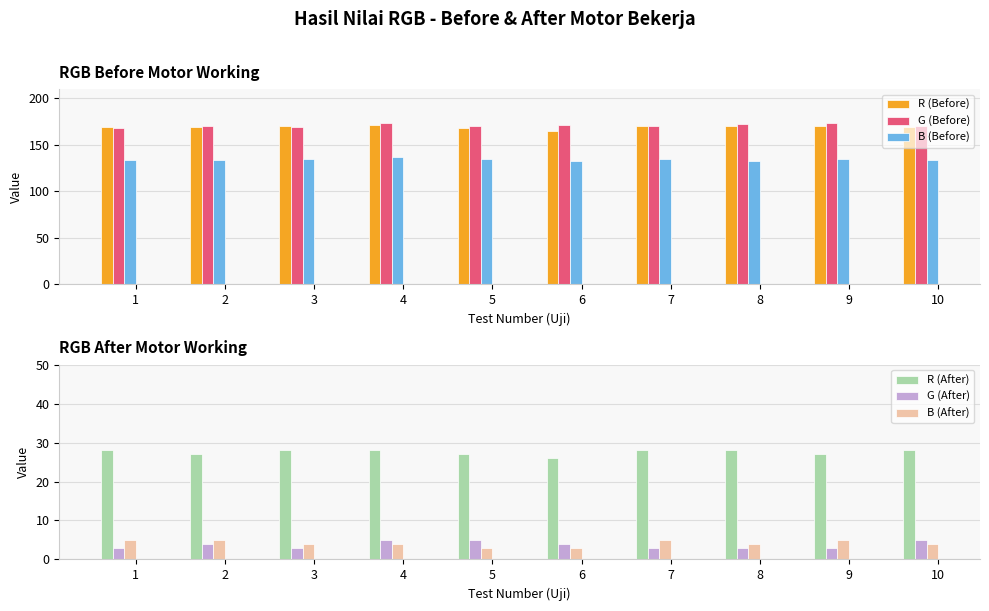

Are the bars grouped side by side (vs. stacked)?

Yes